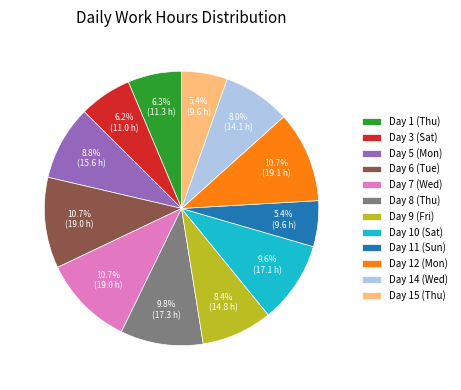

Does any single category account for the majority?

No